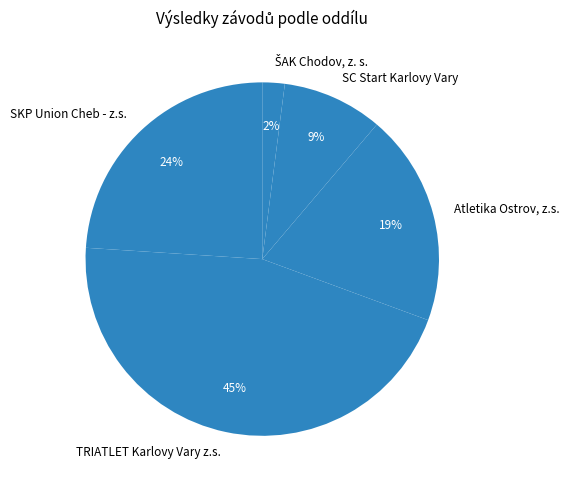

Which category has the biggest portion of the pie?

TRIATLET Karlovy Vary z.s.